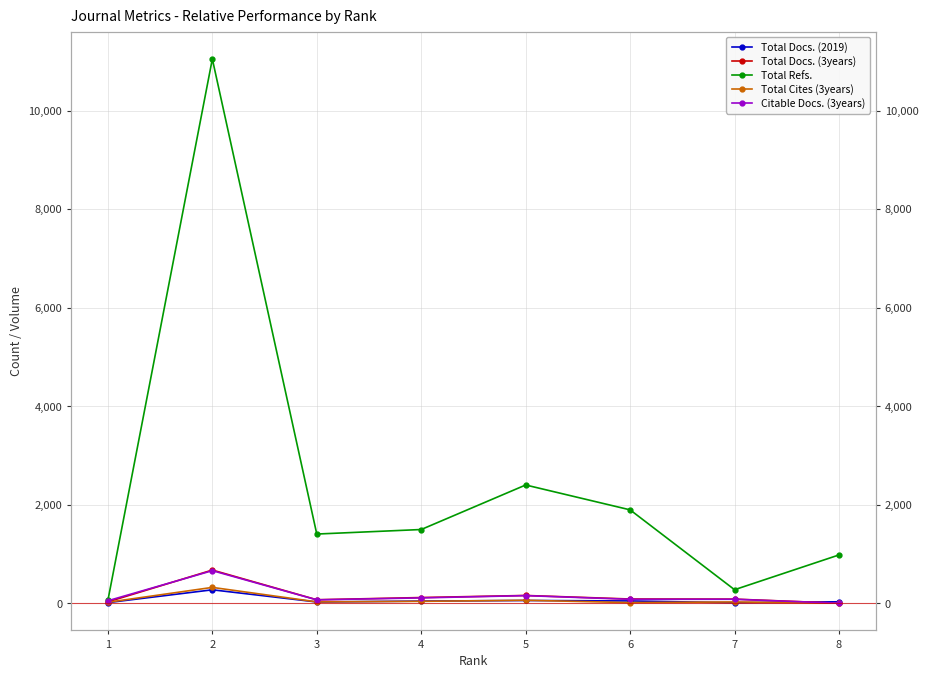

How many values in the Total Docs. (2019) series are below 43?

4